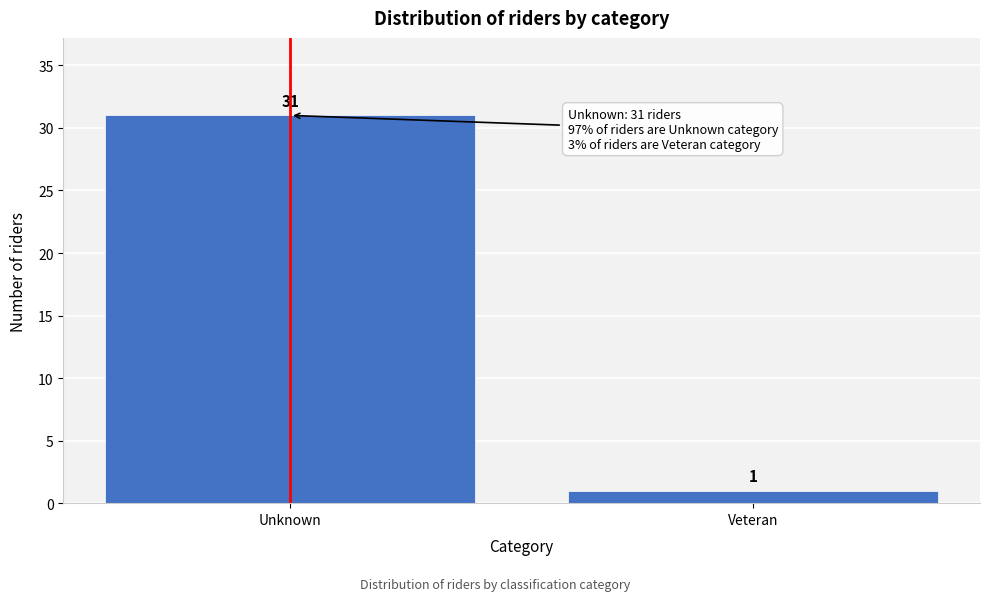

Reading right to left, transcribe all the data shown in this chart.

Veteran=1	Unknown=31